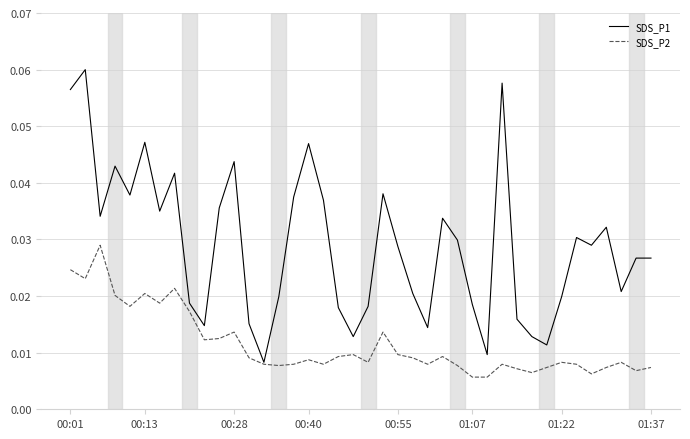

List the series in order of their peak value, highest first.

SDS_P1, SDS_P2